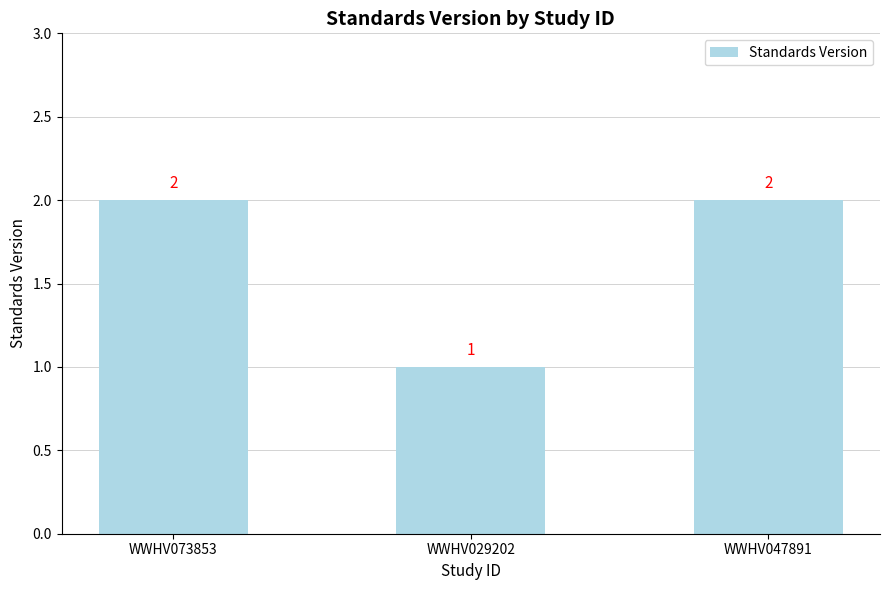

What value does the data have at WWHV073853?

2